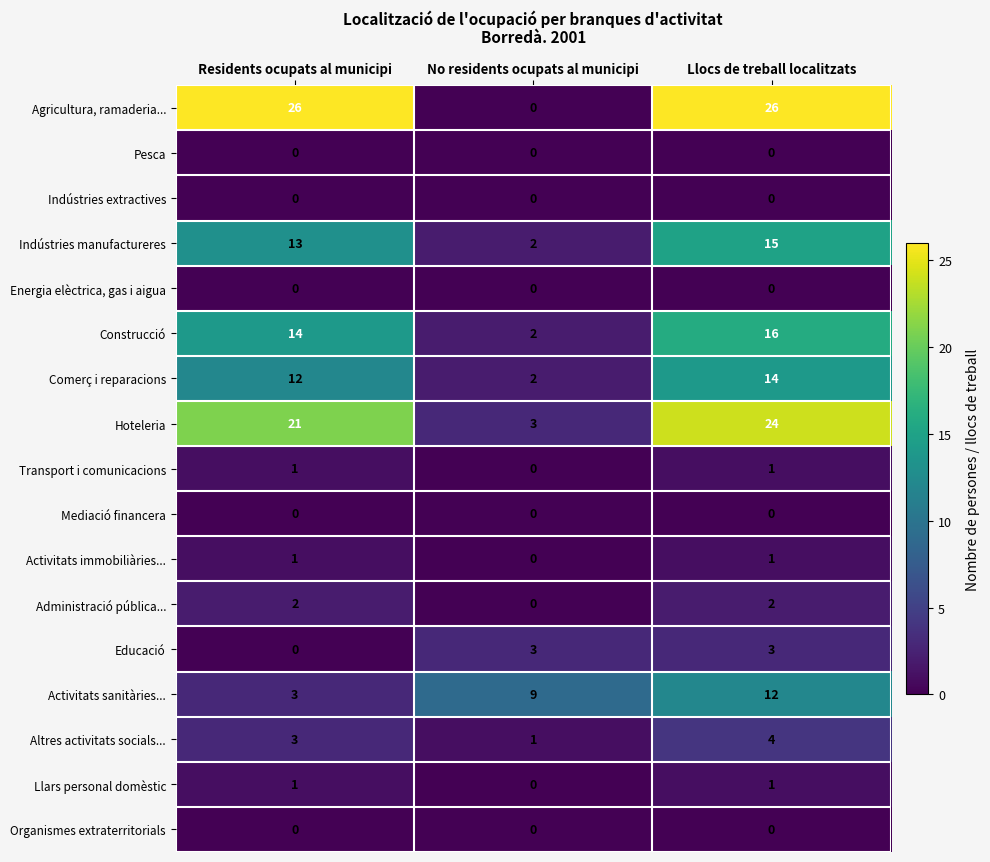

Which series has the largest range (max minus min)?

Agricultura, ramaderia...